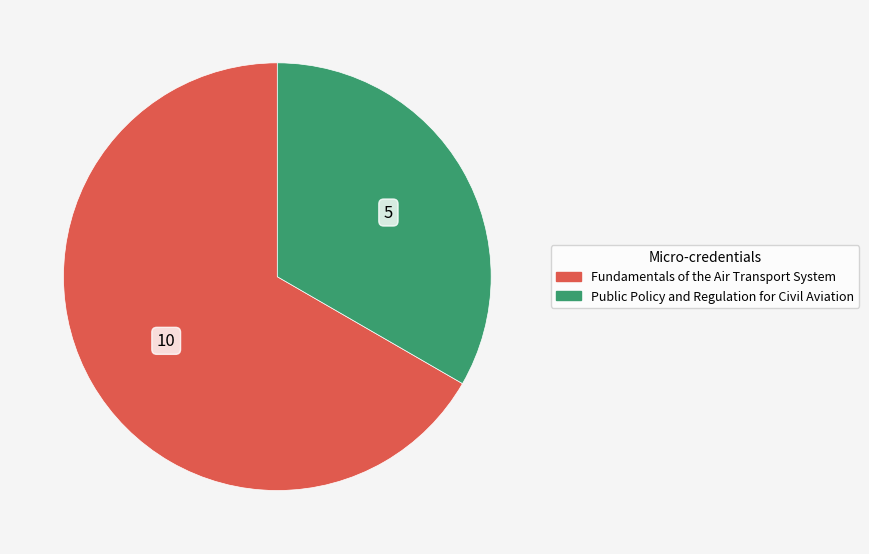

Is Fundamentals of the Air Transport System the majority of the pie?

Yes